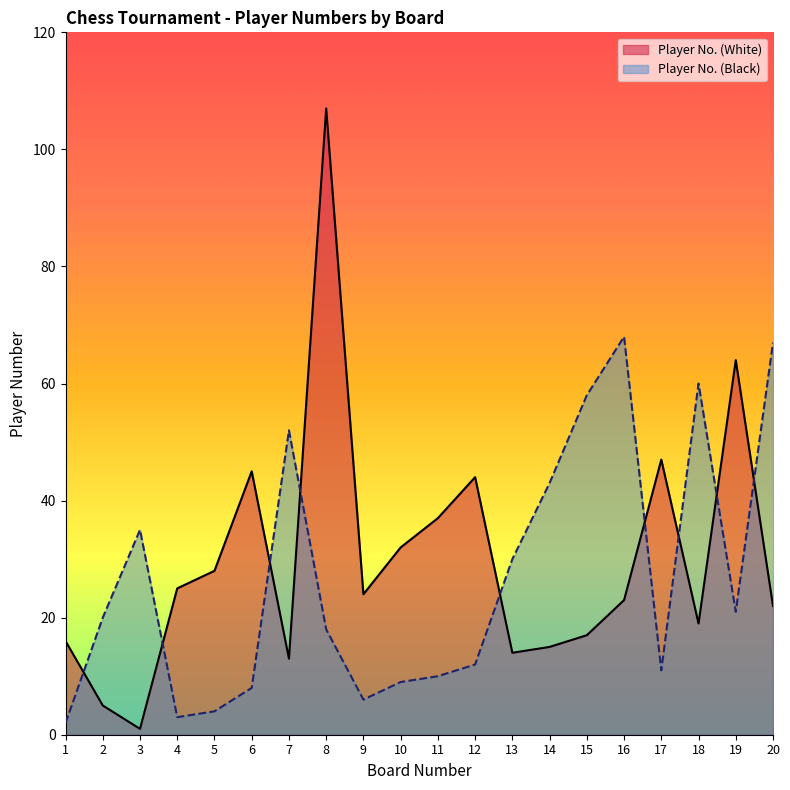

Where is Player No. (White) nearest to the value 54?

17